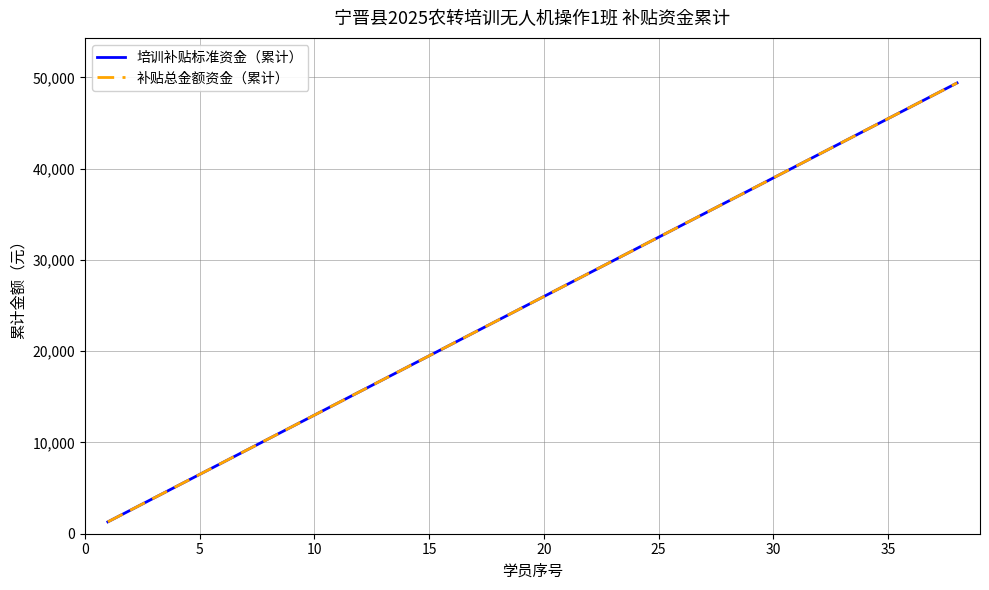

Does the chart display data point markers on the line(s)?

No